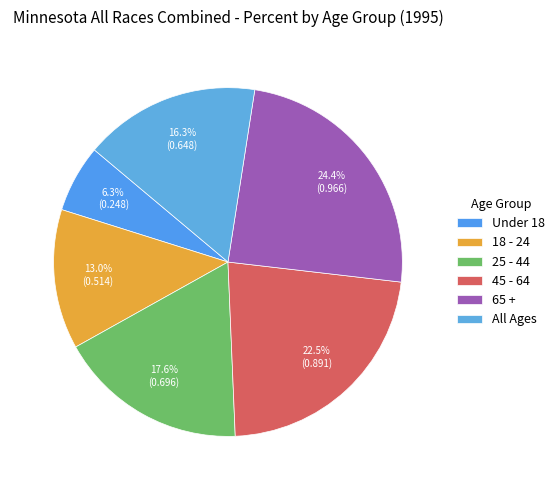

Which slice is the smallest?

Under 18